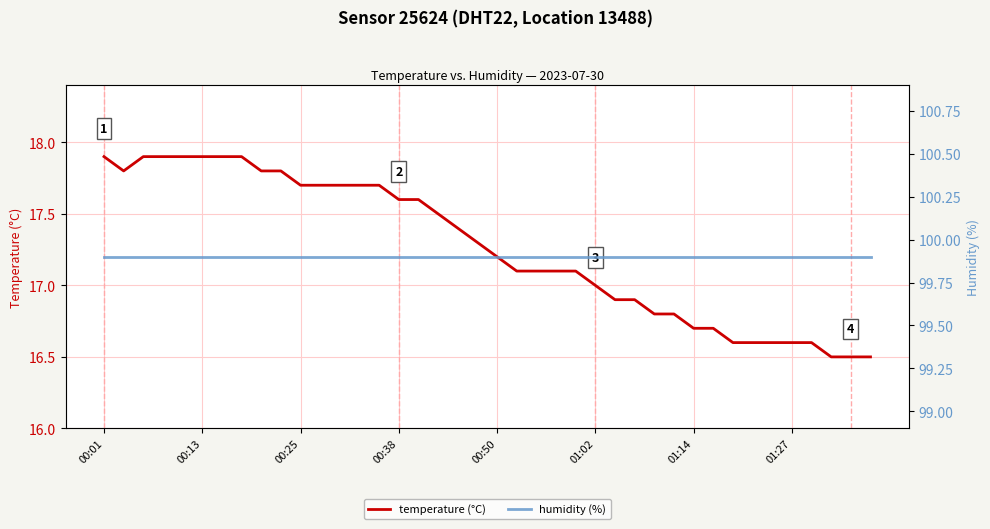

True or false: temperature (°C) and humidity (%) cross at least once.

False